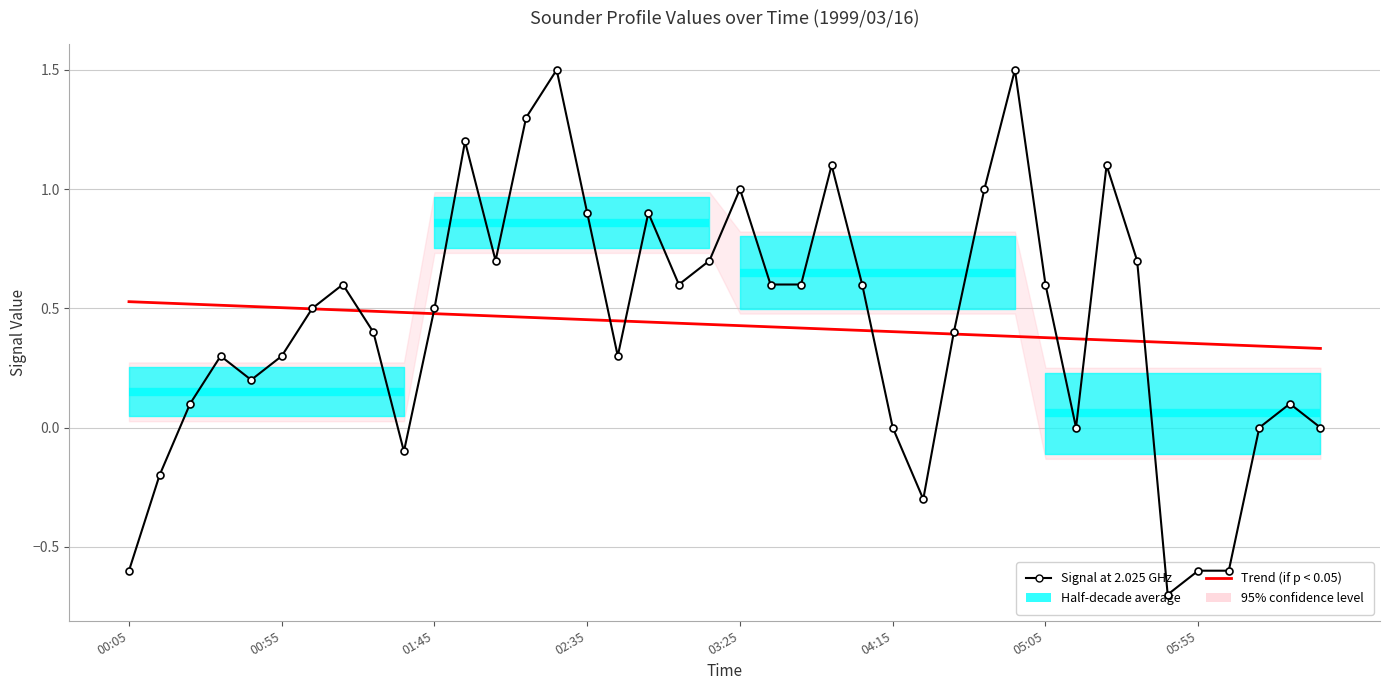

True or false: Trend (if p < 0.05) has a value of 0.3 at 02:35.

False